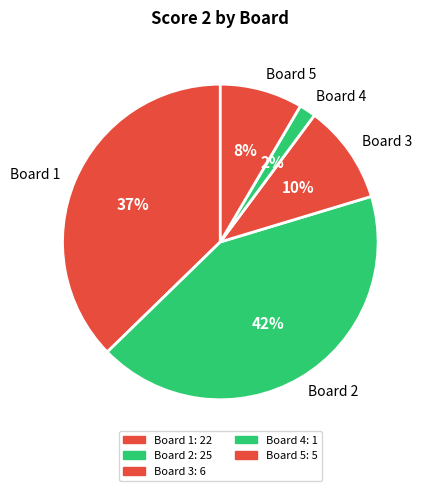

To the nearest percent, what portion does Board 1 represent?

37%